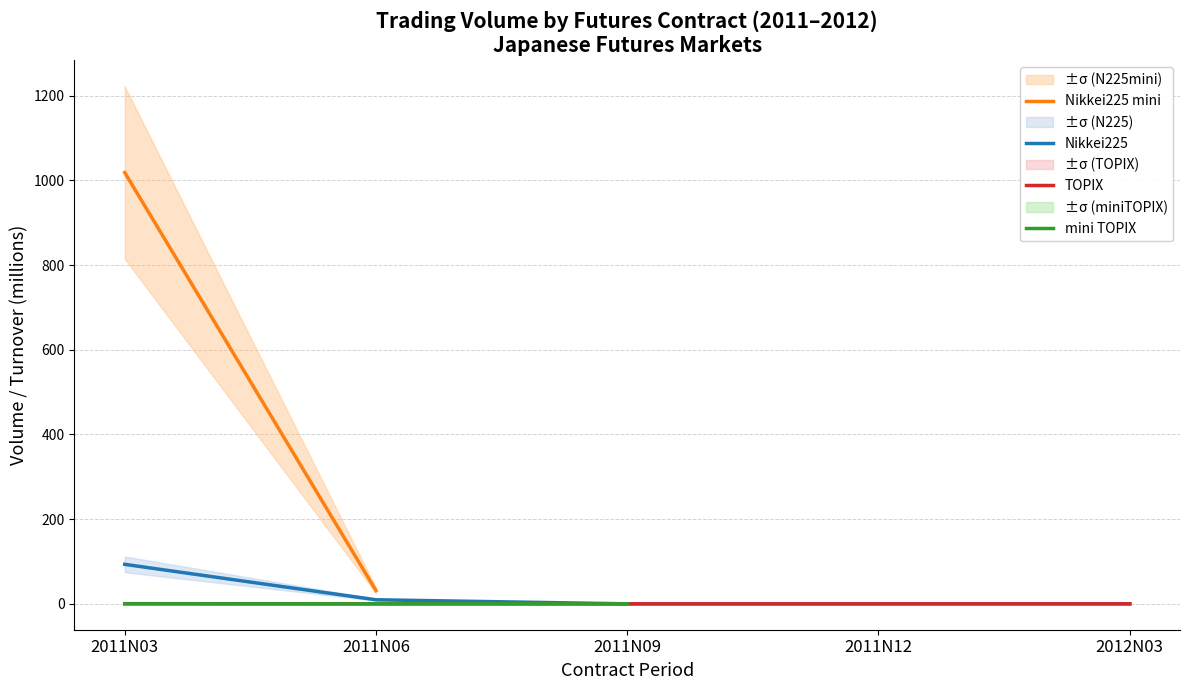

True or false: Nikkei225 and mini TOPIX intersect in this chart.

False